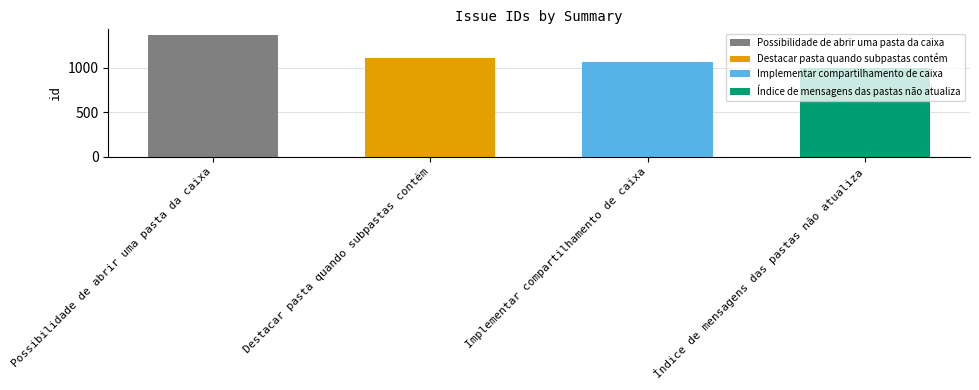

Reading left to right, extract all data points from this chart.

Possibilidade de abrir uma pasta da caixa=1368	Destacar pasta quando subpastas contém=1108	Implementar compartilhamento de caixa=1072	Índice de mensagens das pastas não atualiza=998